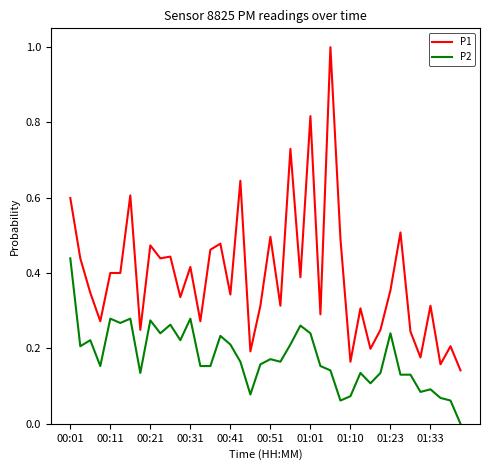

What is the maximum value shown in the chart?

1.0